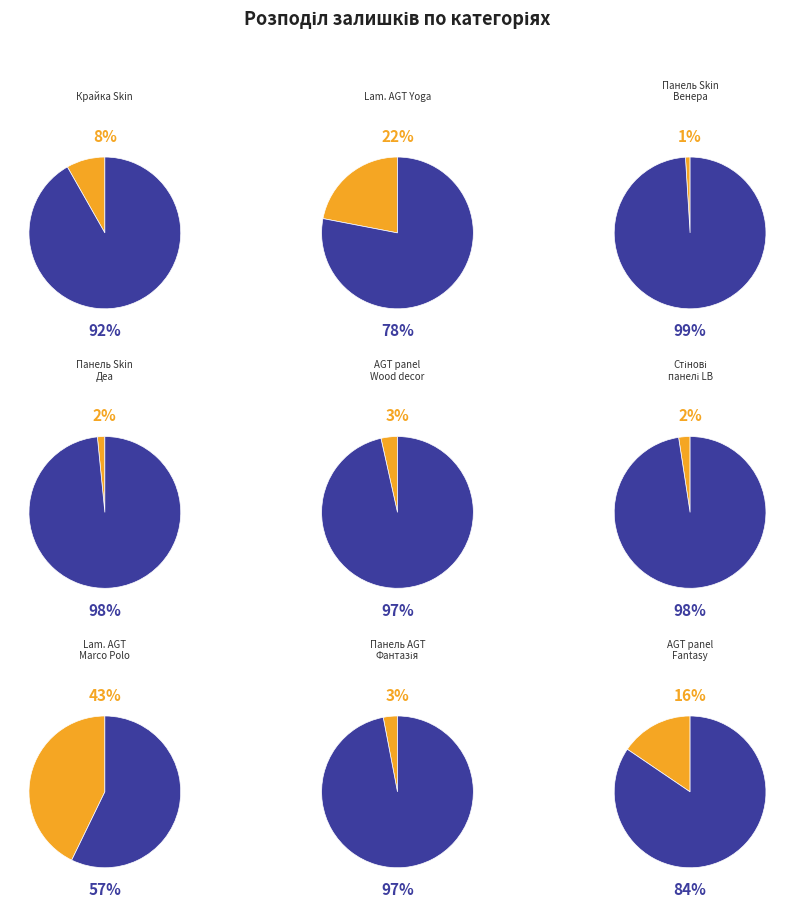

What percentage do Стінові панелі LB-3821 Дереводекор and Laminate AGT Marco Polo Premium together represent?

45.2%